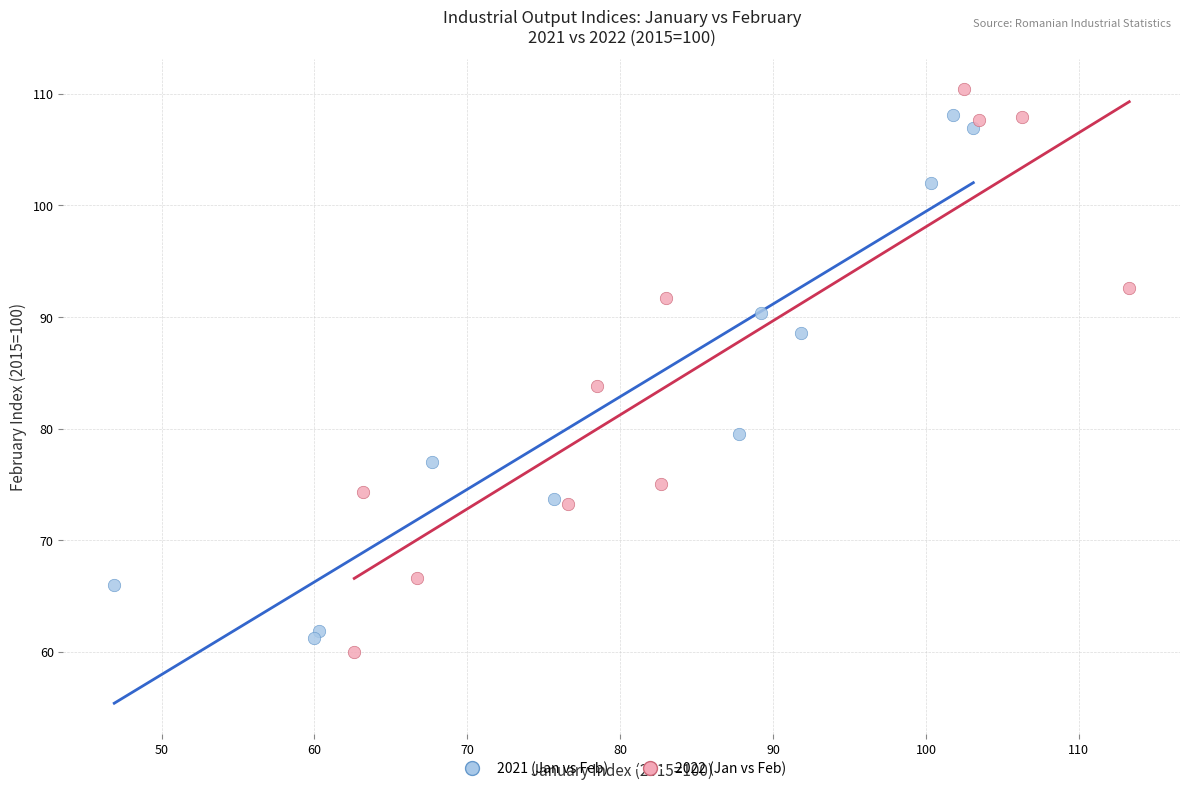

What are all the series names shown in the legend?

2021 (Jan vs Feb), 2022 (Jan vs Feb)